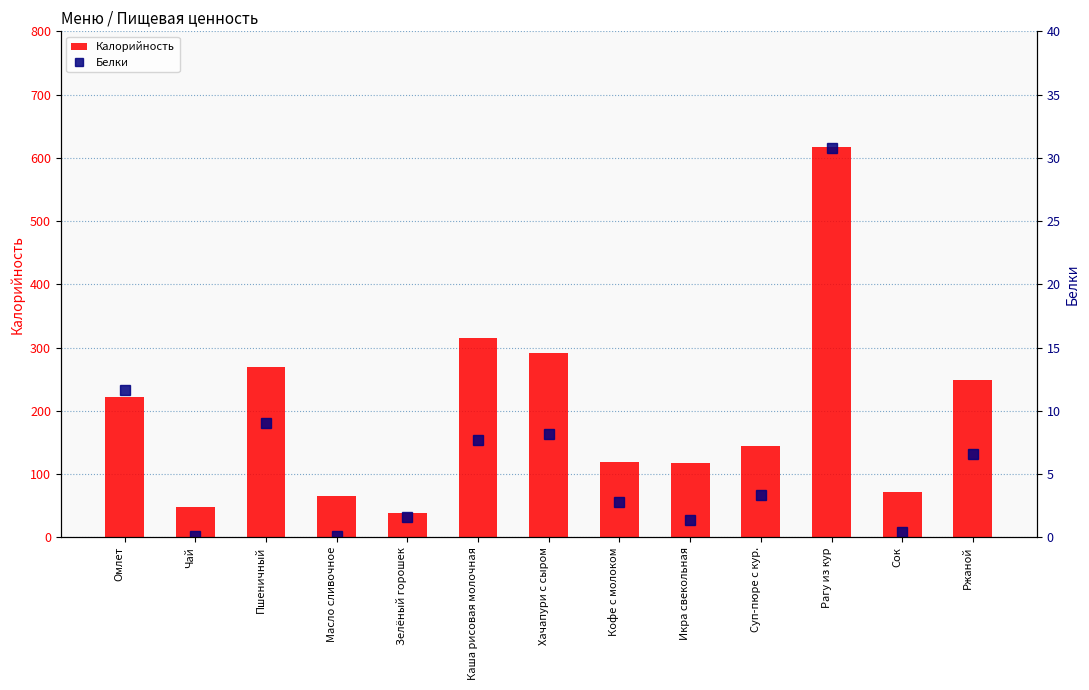

What is the maximum value for Белки?

30.8